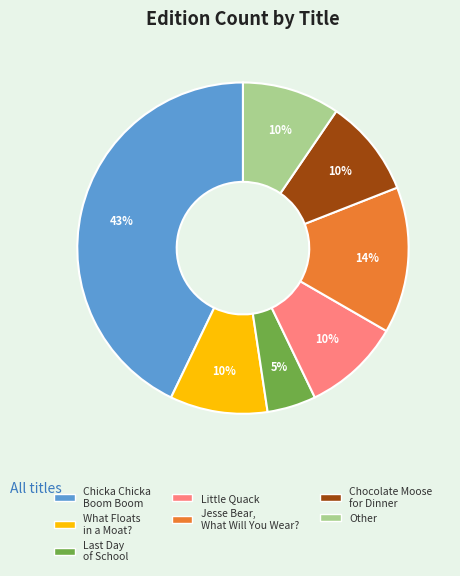

To the nearest percent, what percentage of the pie is Jesse Bear, What Will You Wear??

14%